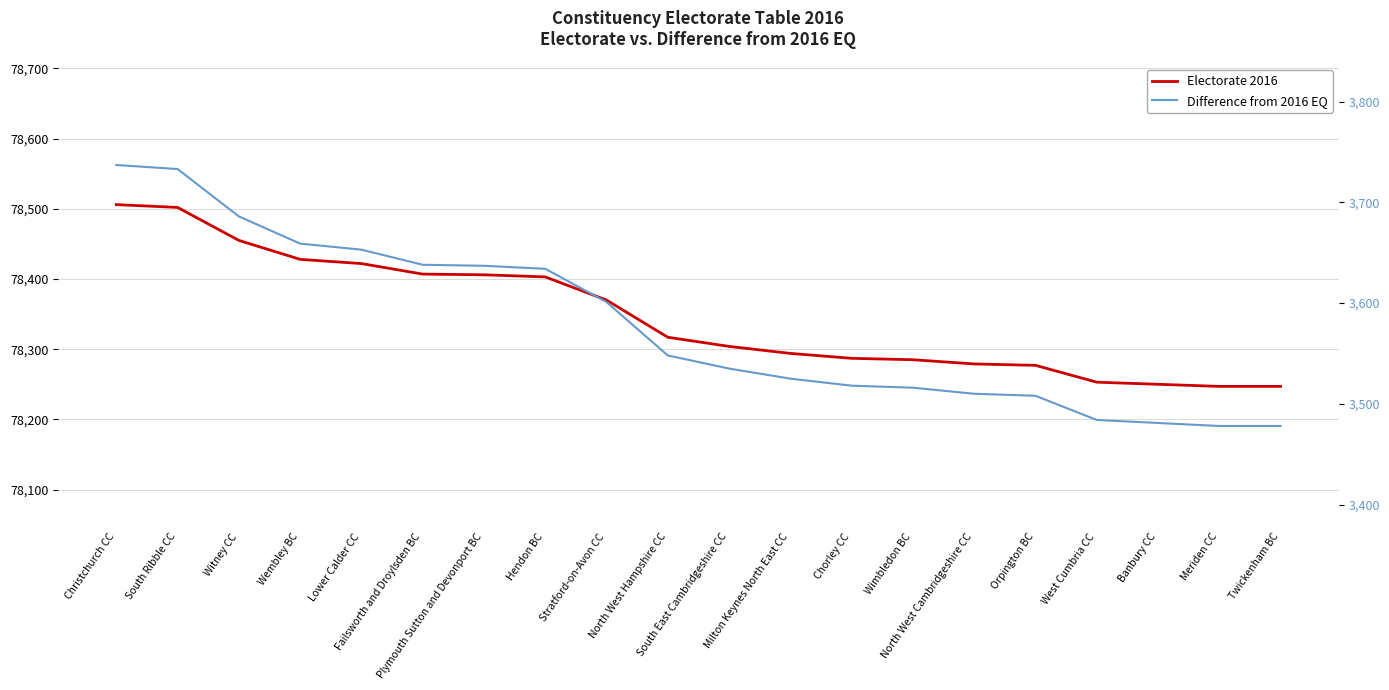

True or false: Electorate 2016 has more than 0 interior local peaks.

False